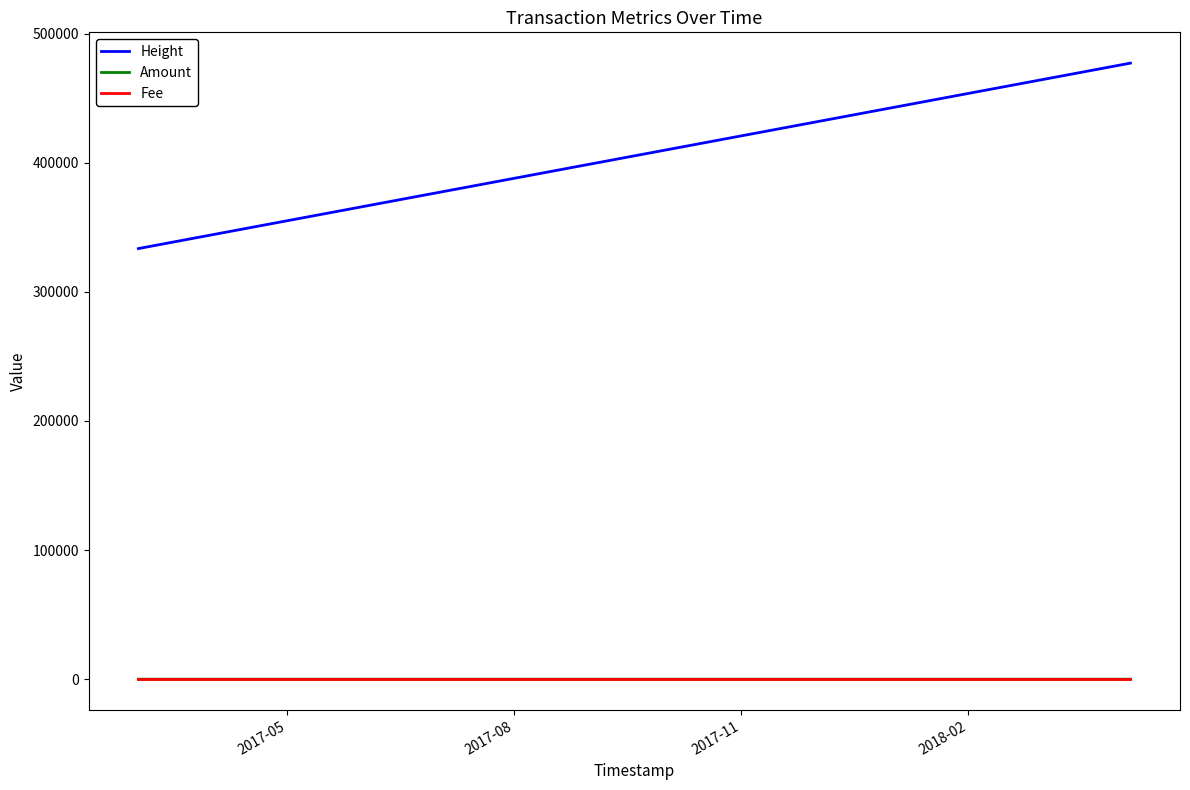

Which series has the largest range (max minus min)?

Height